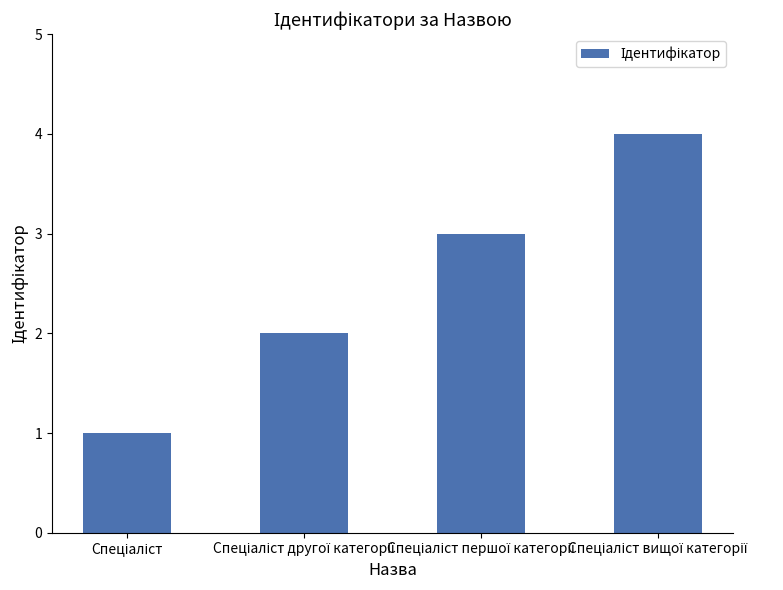

Count the number of data series in this chart.

1